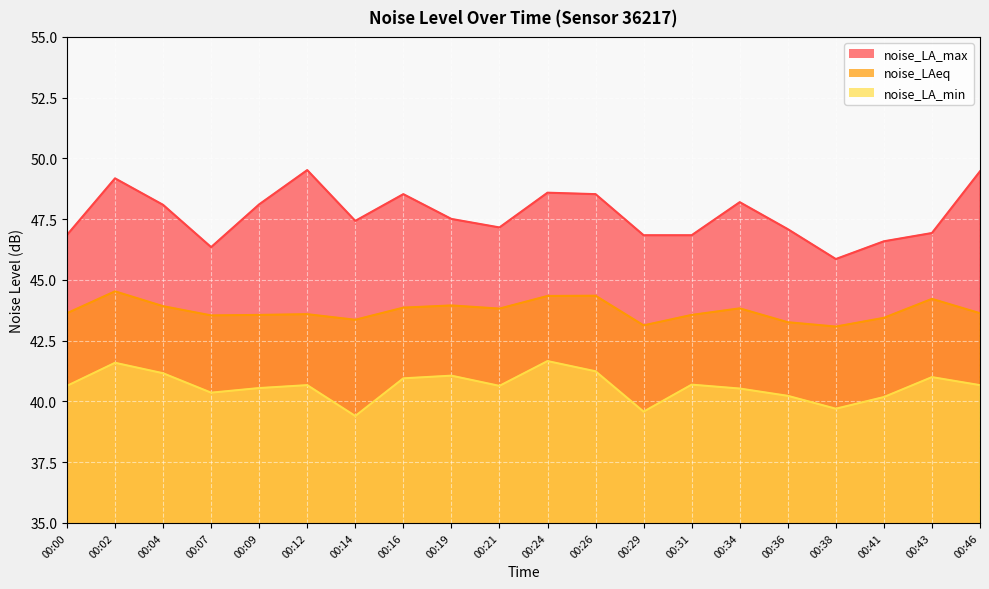

At which label does noise_LA_max first exceed 47?

00:02